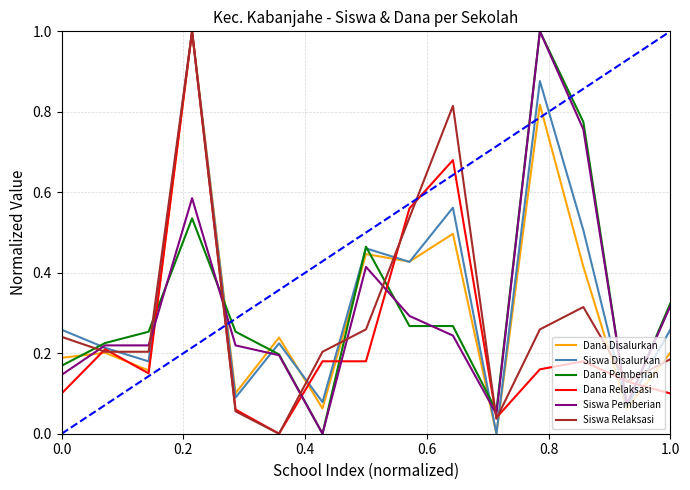

How many intersections are there between Dana Pemberian and Siswa Relaksasi?

9